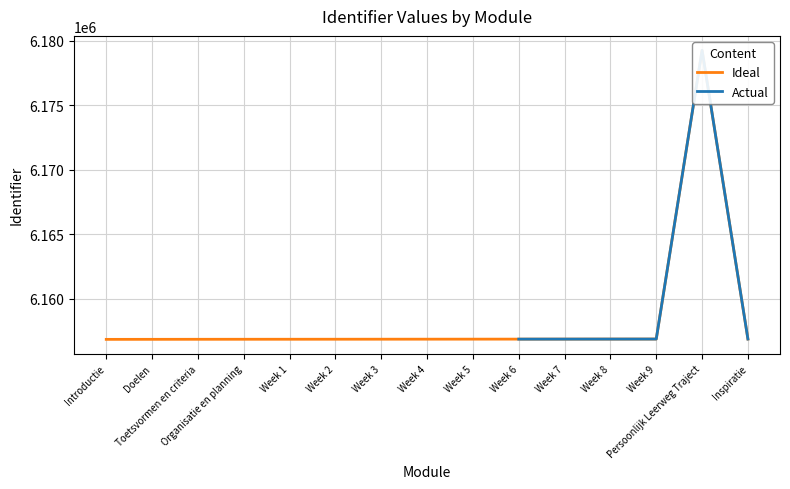

Reading left to right, extract all data points from this chart.

Introductie=6156838	Doelen=6156841	Toetsvormen en criteria=6156844	Organisatie en planning=6156846	Week 1=6156847	Week 2=6156849	Week 3=6156851	Week 4=6156853	Week 5=6156855	Week 6=6156857	Week 7=6156859	Week 8=6156861	Week 9=6156863	Persoonlijk Leerweg Traject=6179274	Inspiratie=6156865